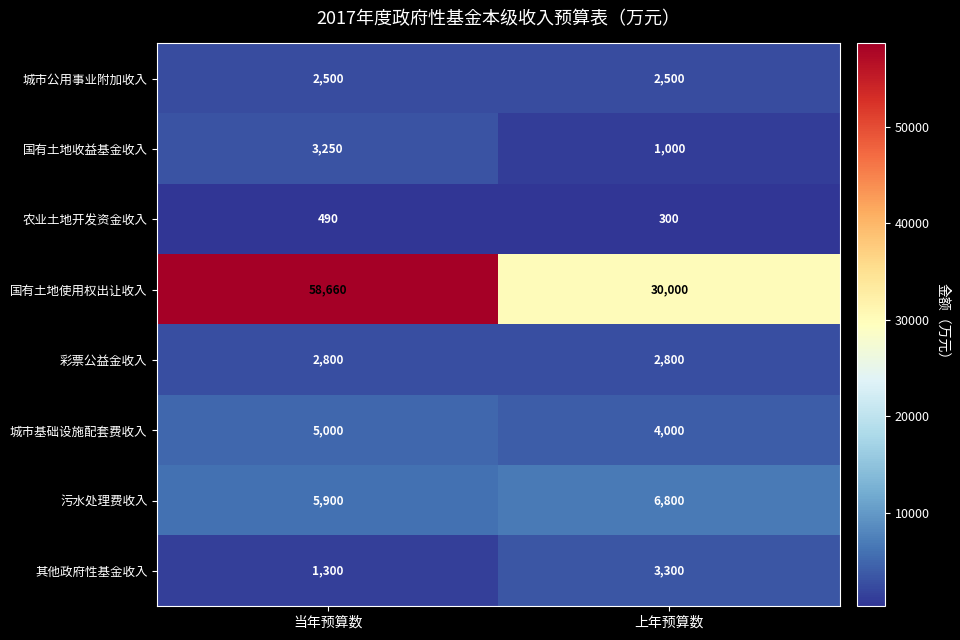

What is the sum of all 其他政府性基金收入 values?

4600